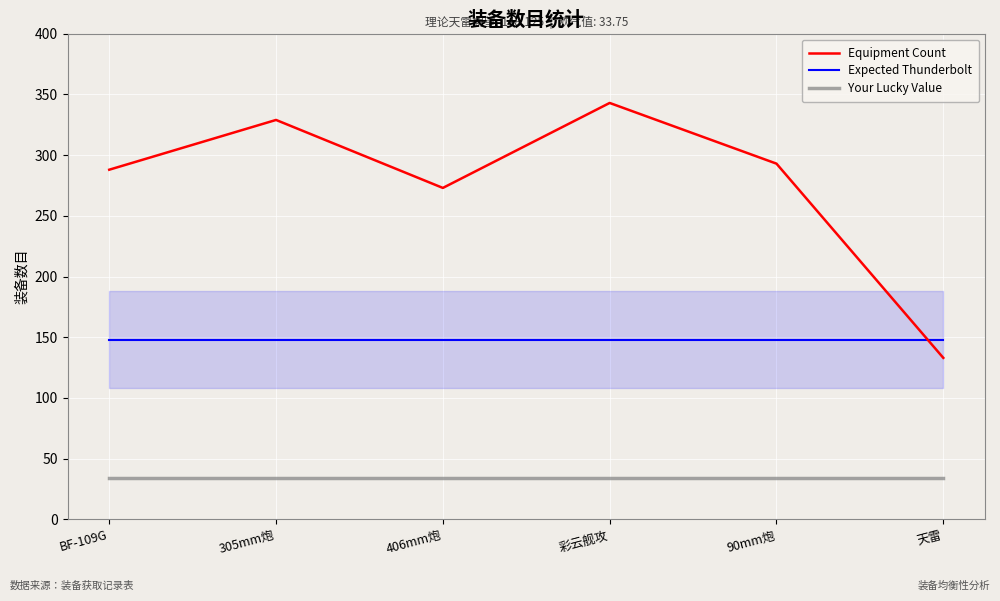

At which label is Equipment Count closest to 238?

406mm炮